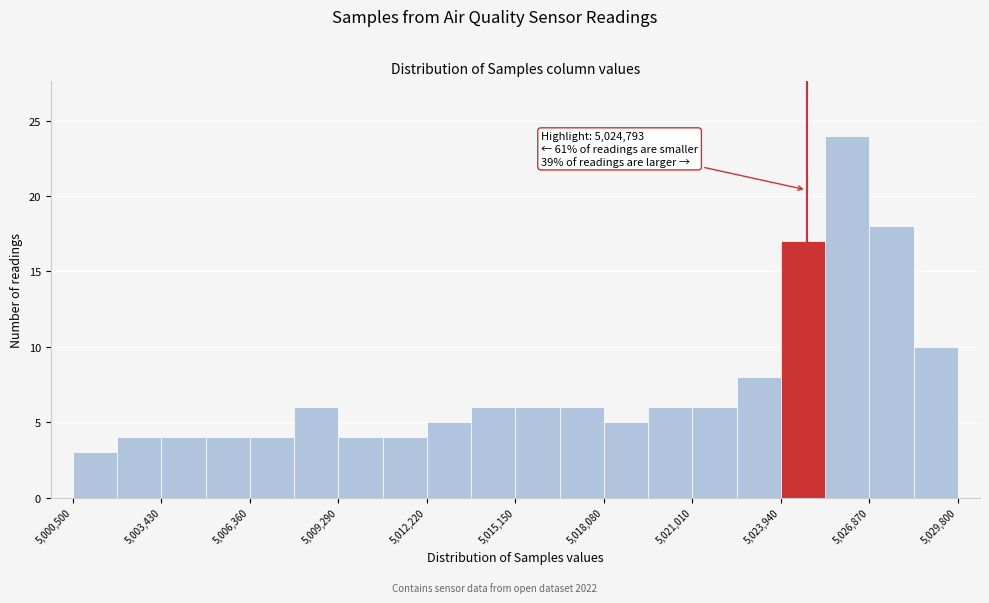

Read against the x-axis, roughly where is the centre of the tallest bar?

5026000